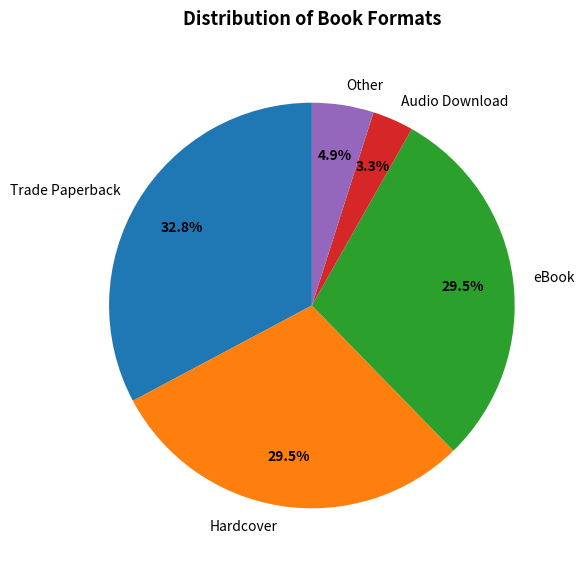

Approximately how many times larger is the value at eBook compared to Trade Paperback?

0.9